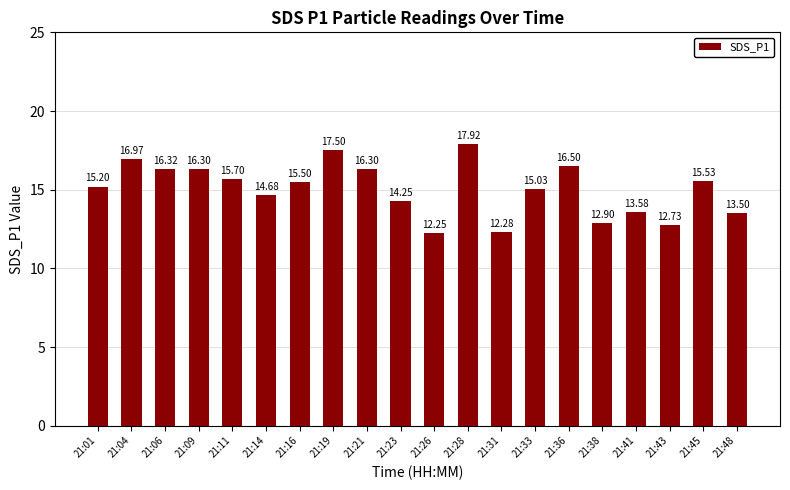

What is the sum of the values at 21:41 and 21:26?

25.8